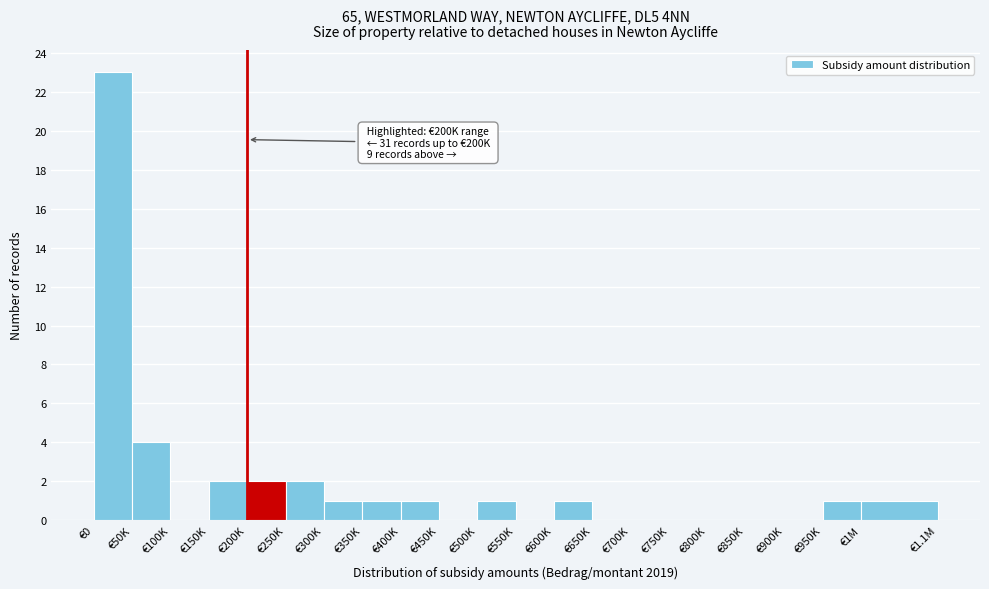

Reading left to right, list all the values displayed in this chart.

€0=23	€50K=4	€100K=0	€150K=2	€200K=2	€250K=2	€300K=1	€350K=1	€400K=1	€450K=0	€500K=1	€550K=0	€600K=1	€650K=0	€700K=0	€750K=0	€800K=0	€850K=0	€900K=0	€950K=1	€1M=1